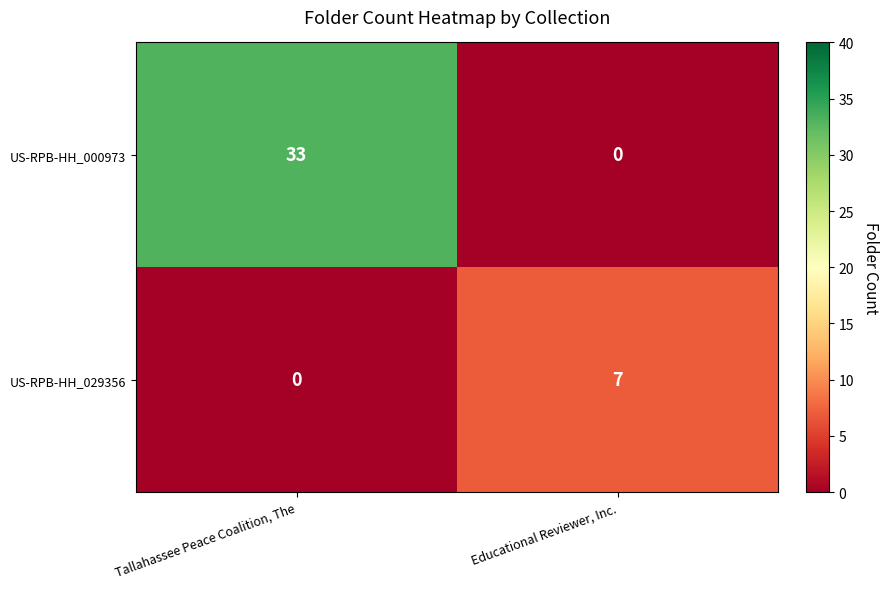

At which label is US-RPB-HH_029356 closest to 3?

Tallahassee Peace Coalition, The